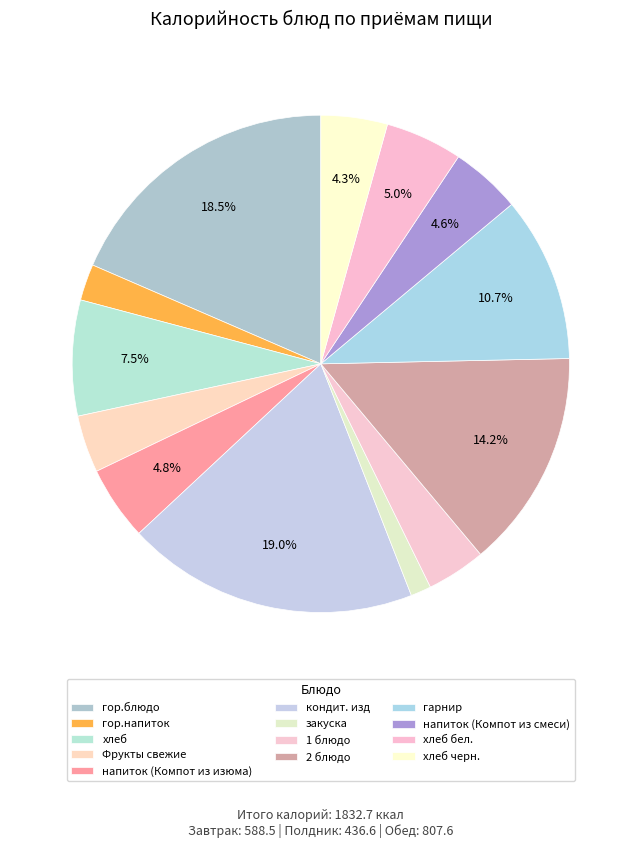

To the nearest percent, what is the difference between the Фрукты свежие and напиток (Компот из смеси) slice percentages?

1%